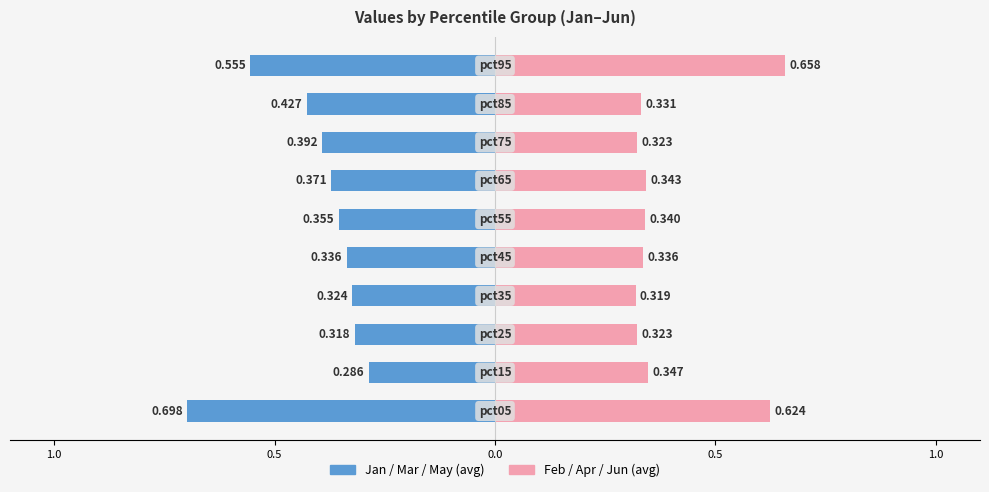

What are all the series names shown in the legend?

Jan/Mar/May (avg), Feb/Apr/Jun (avg)